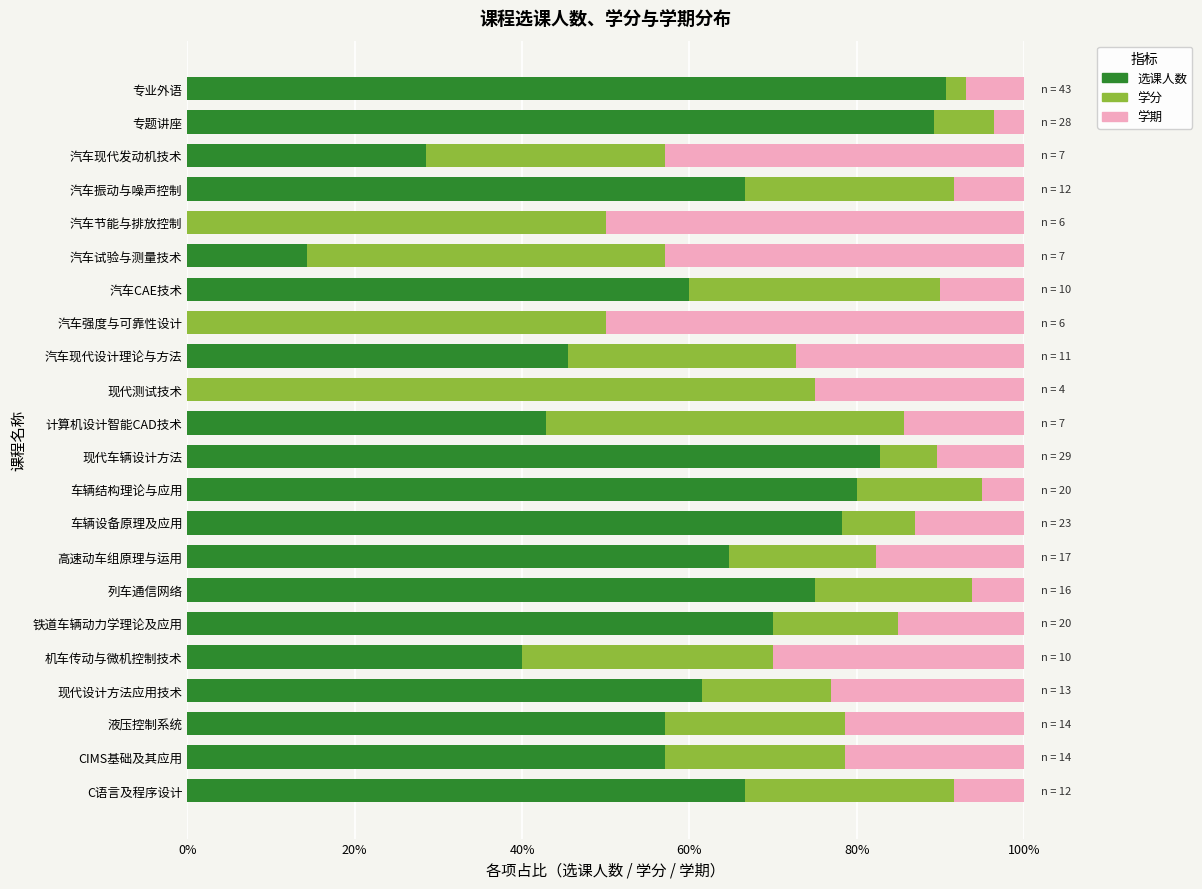

The 选课人数 series shows 80.0 at 车辆结构理论与应用. True or false?

True